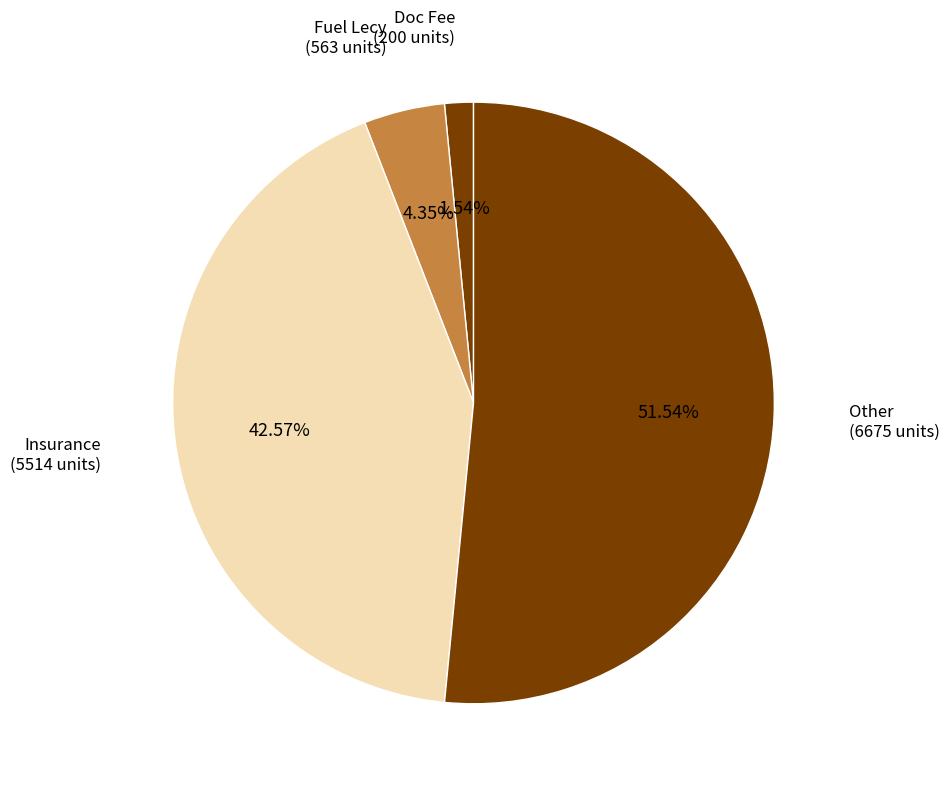

How many slices are in this pie chart?

4